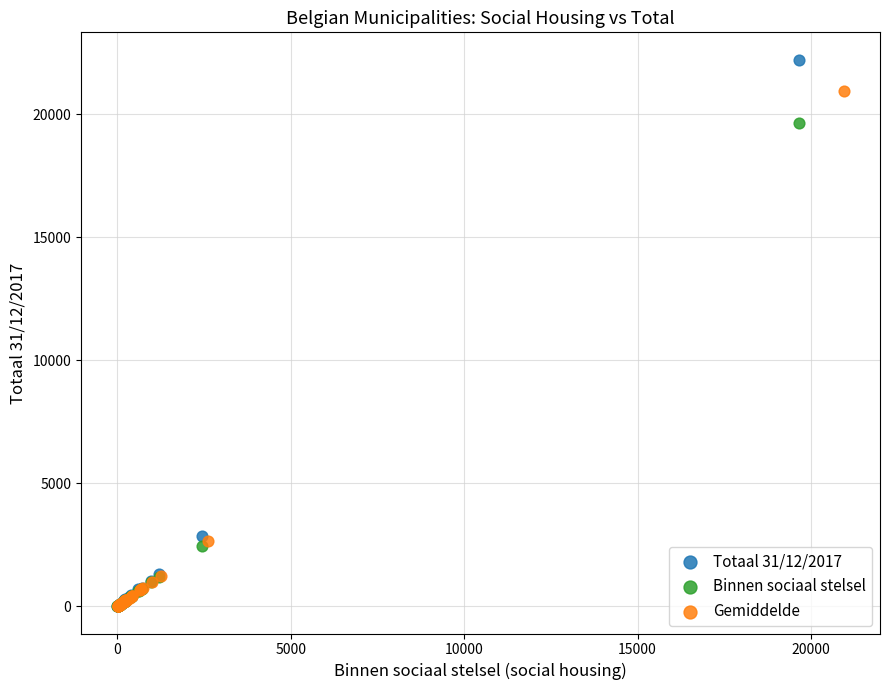

What are all the series names shown in the legend?

Totaal 31/12/2017, Binnen sociaal stelsel, Gemiddelde